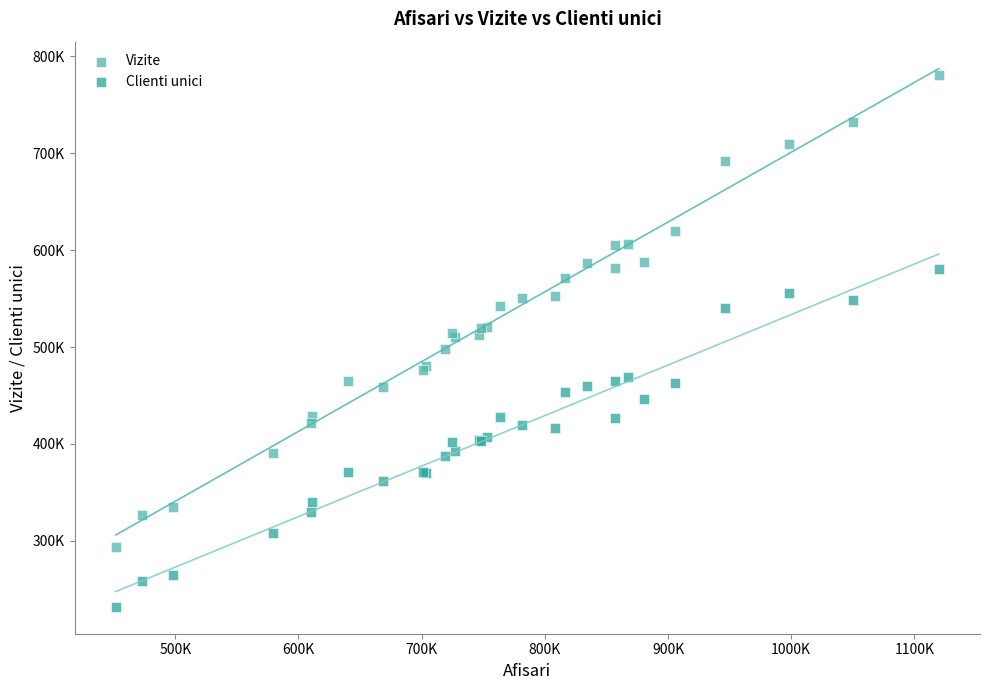

Which series has the largest Y range (max minus min)?

Vizite